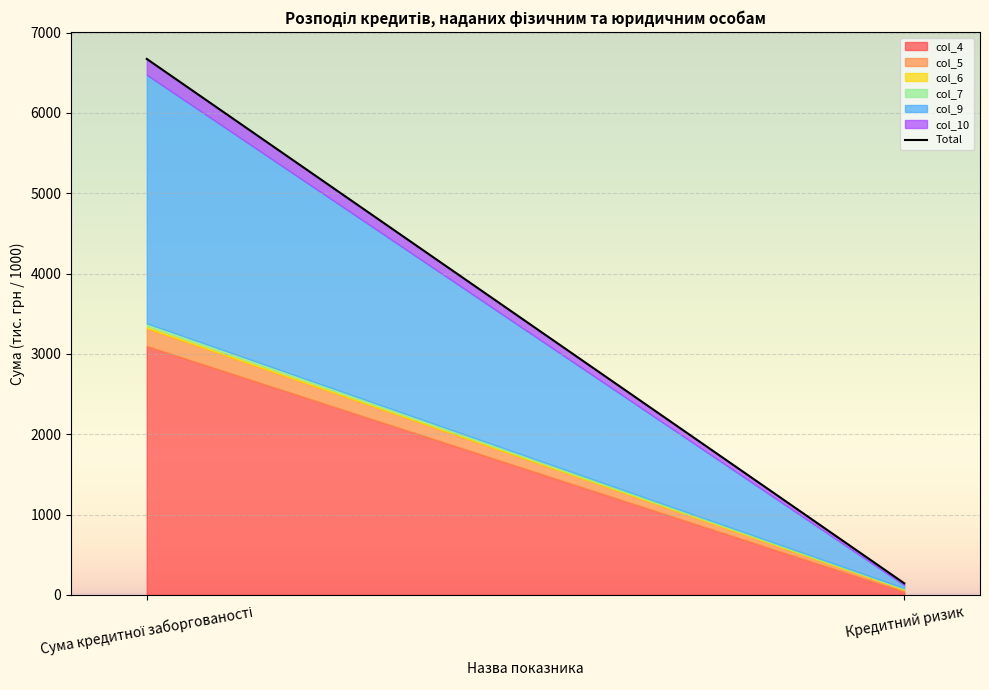

What is the value of the 1st point from the left?

6673.0